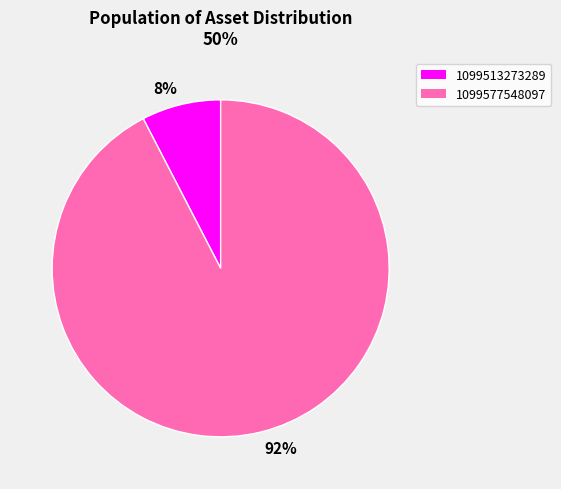

Do 1099577548097 and 1099513273289 together represent more than half of the pie?

Yes